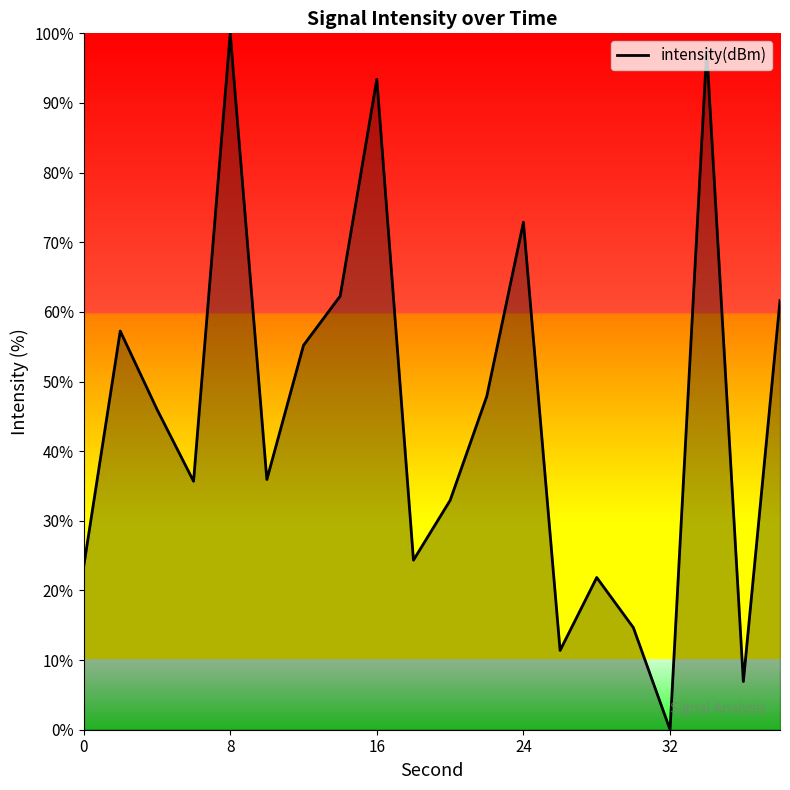

True or false: there are more than 2 points higher than both neighbors.

True